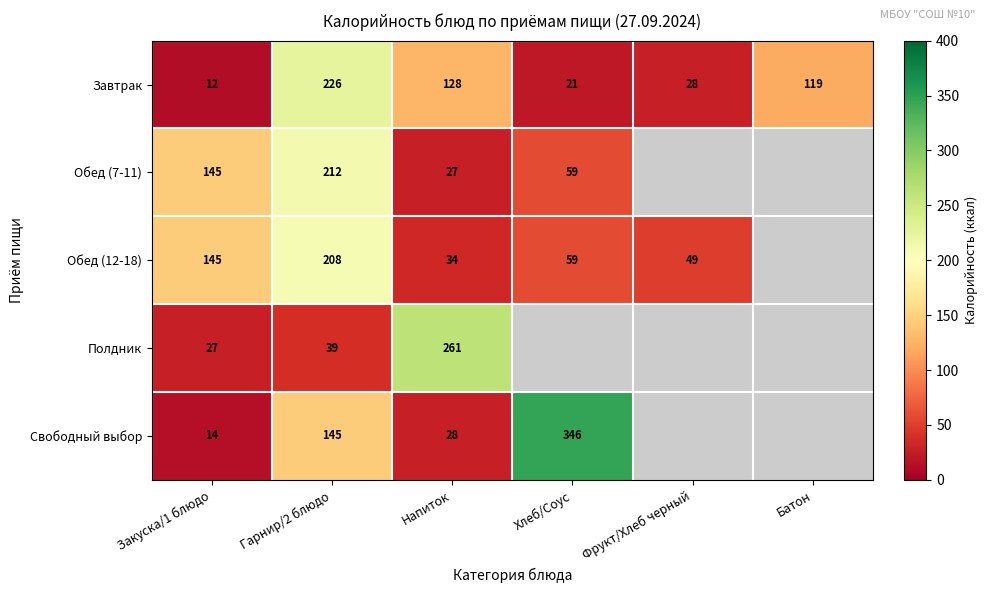

What is the total value across all series at Гарнир/2 блюдо?

830